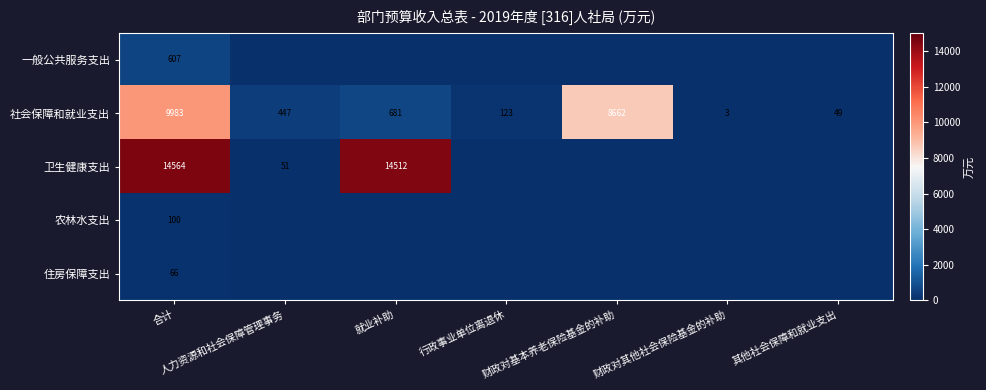

What is the difference between the maximum and minimum values in the 社会保障和就业支出 series?

9980